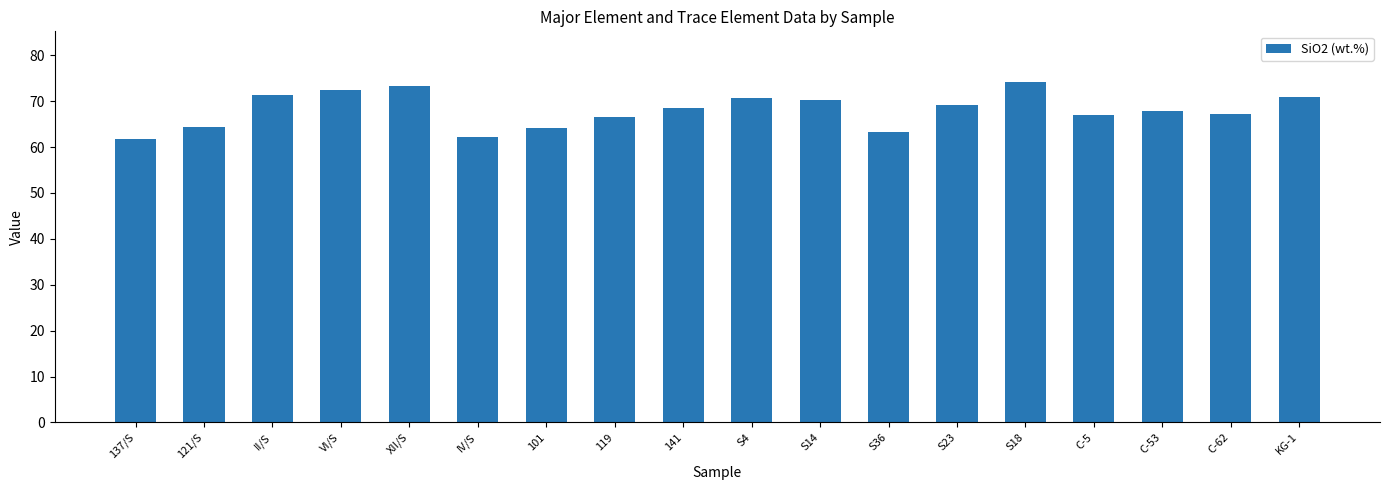

What is the sum of the values at C-5 and S4?

137.7